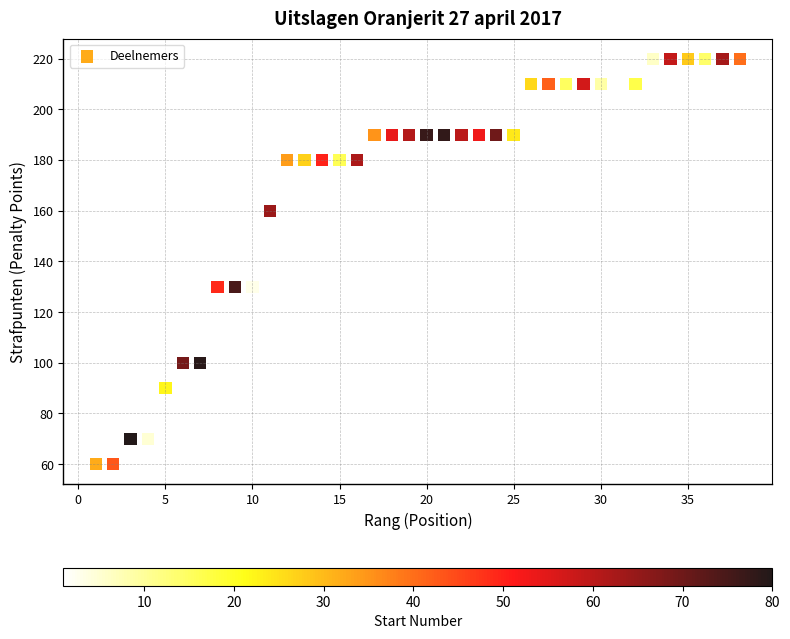

What is the range of X values (max minus min)?

37